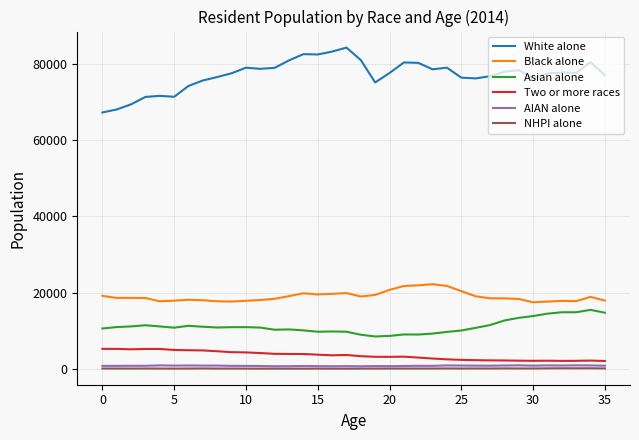

What is the highest value of the White alone series?

84210